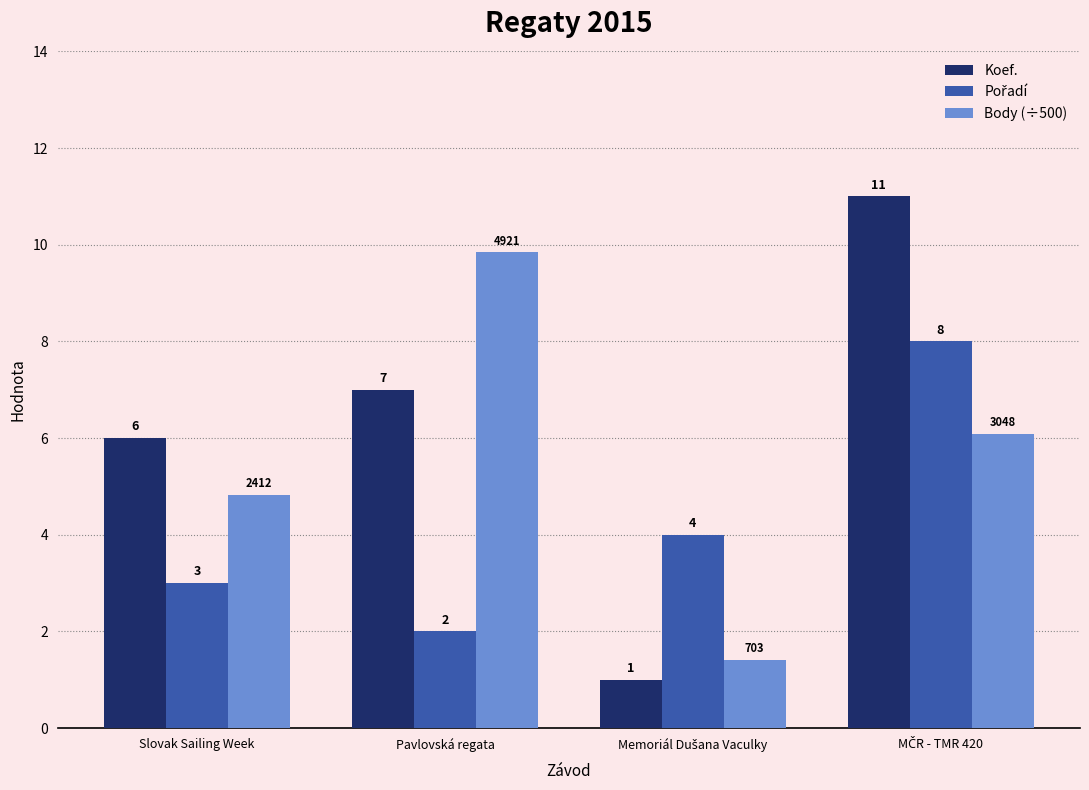

Which series has the widest spread of values?

Koef.